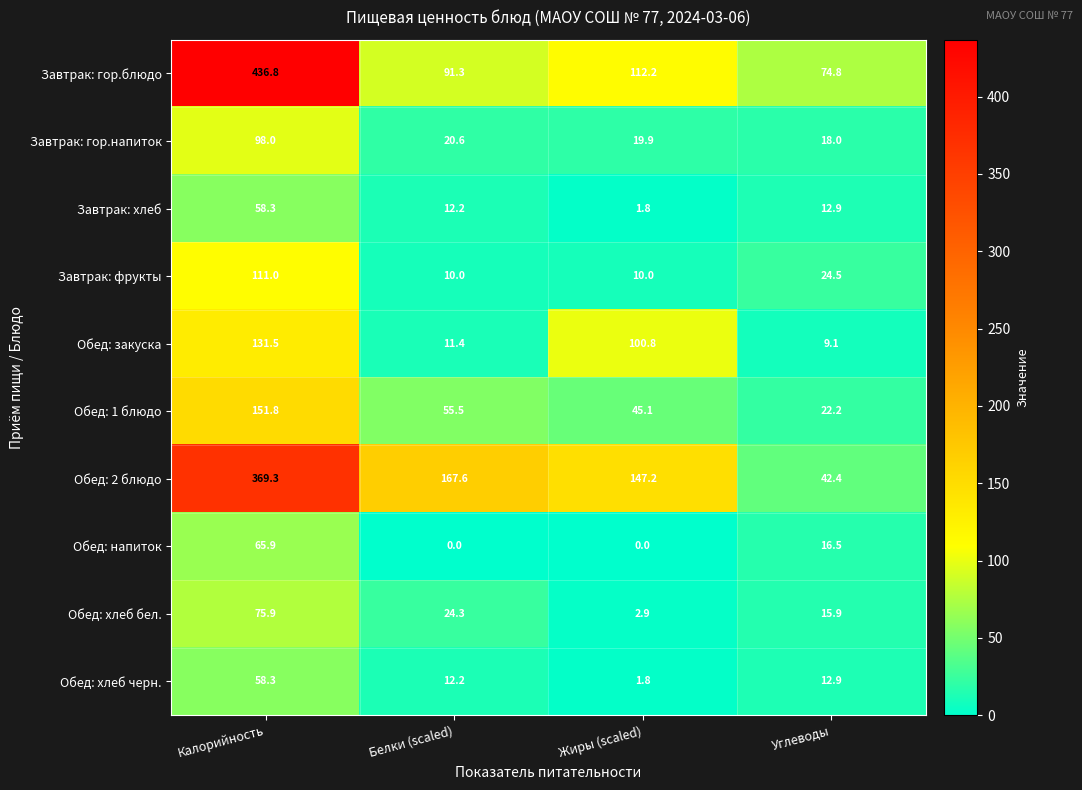

True or false: Обед: хлеб бел. has a value of 2.9 at Жиры (scaled).

True